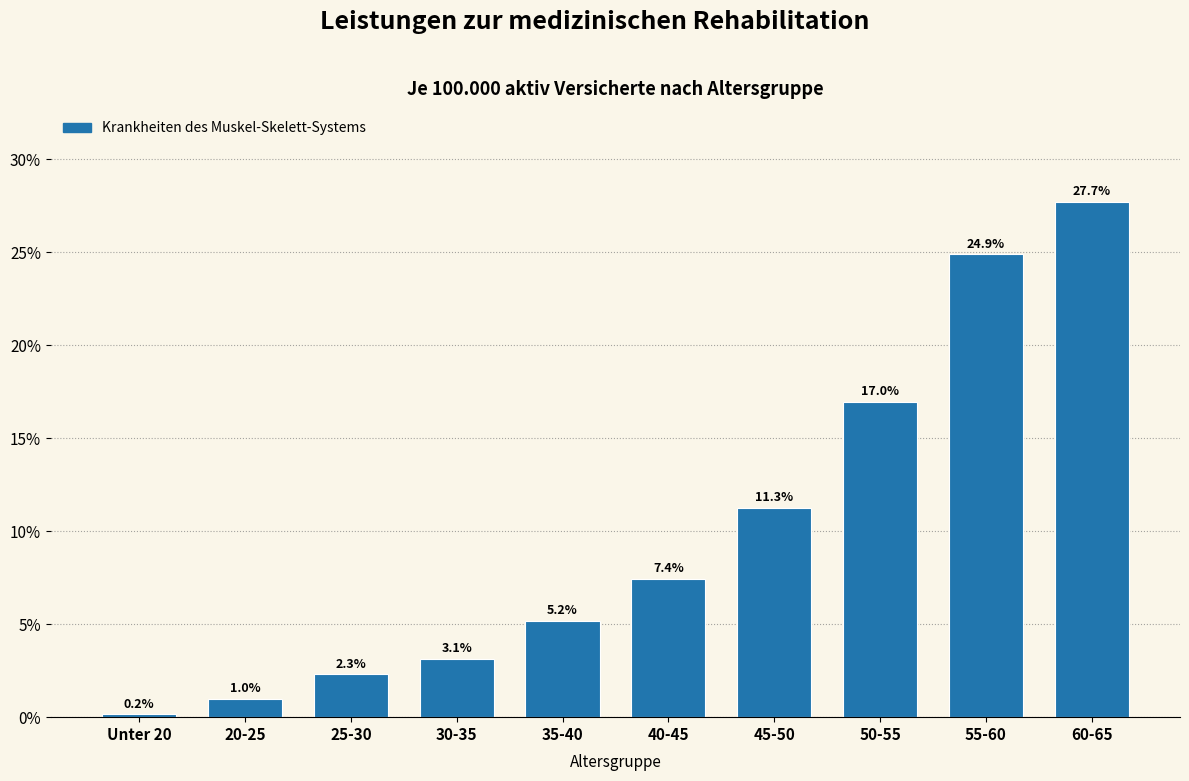

Reading left to right, list all the values displayed in this chart.

Unter 20=0.2	20-25=1.0	25-30=2.3	30-35=3.1	35-40=5.2	40-45=7.4	45-50=11.3	50-55=17.0	55-60=24.9	60-65=27.7